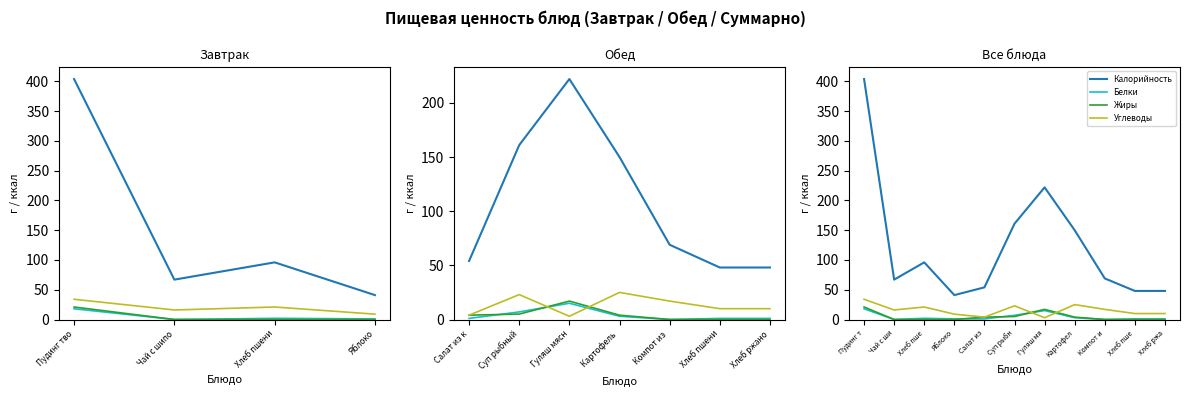

At which category is the sum across all series the highest?

Пудинг т